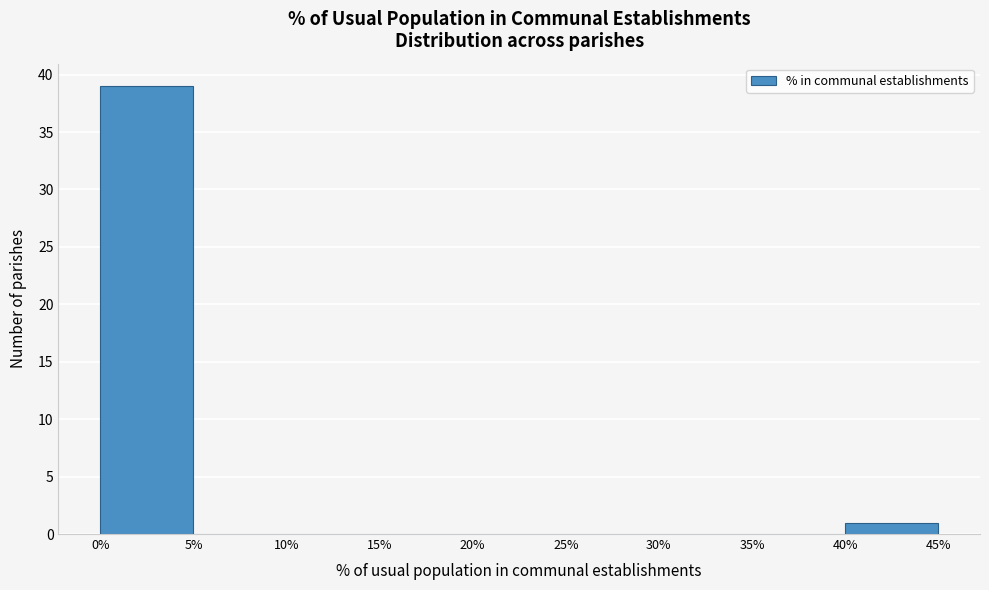

Over which range of the x-axis is the bar tallest?

0% to 5%